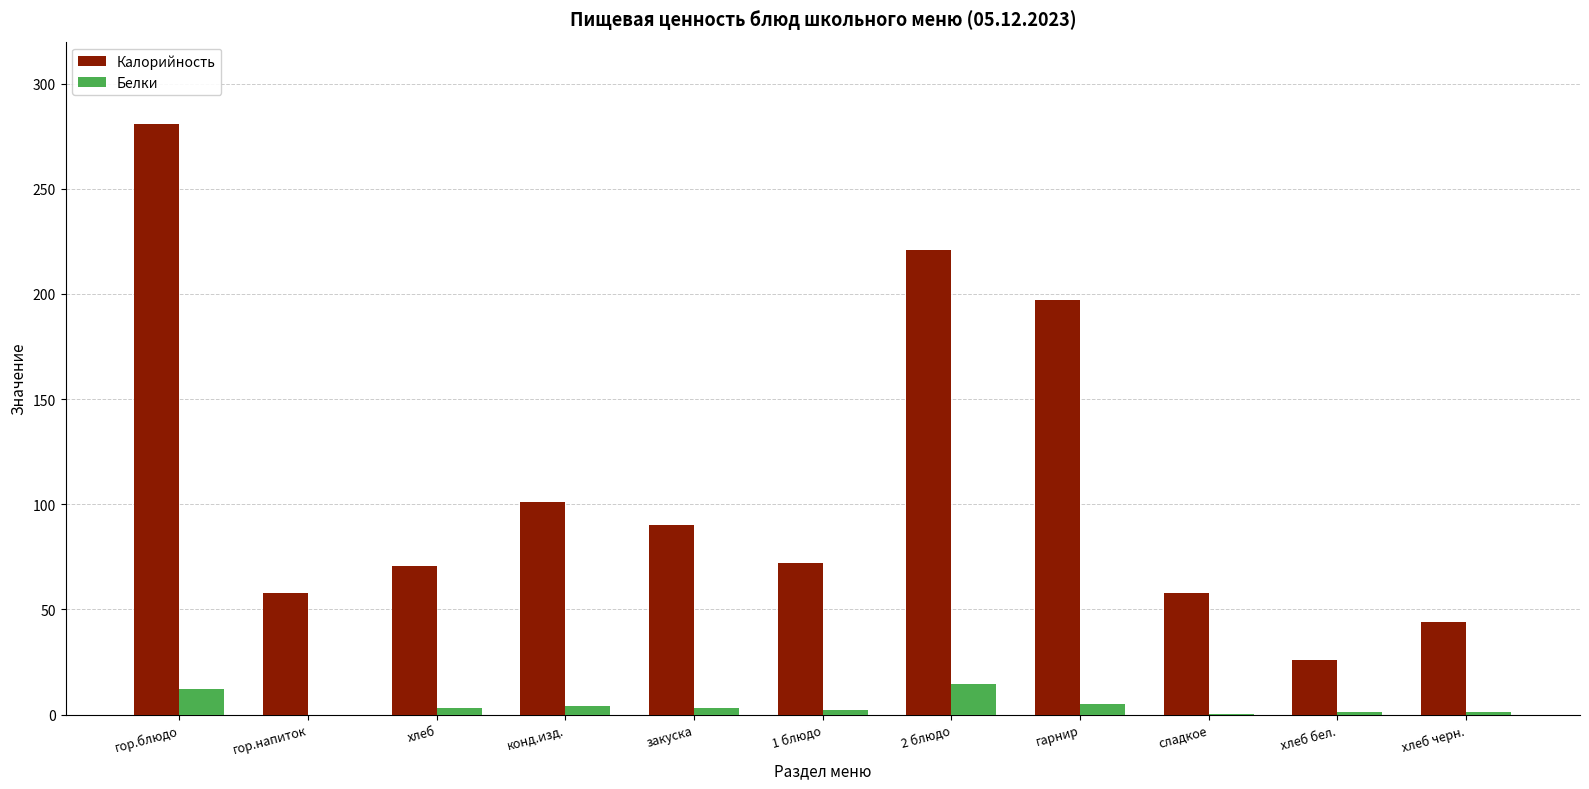

What is the maximum value shown in the chart?

281.0